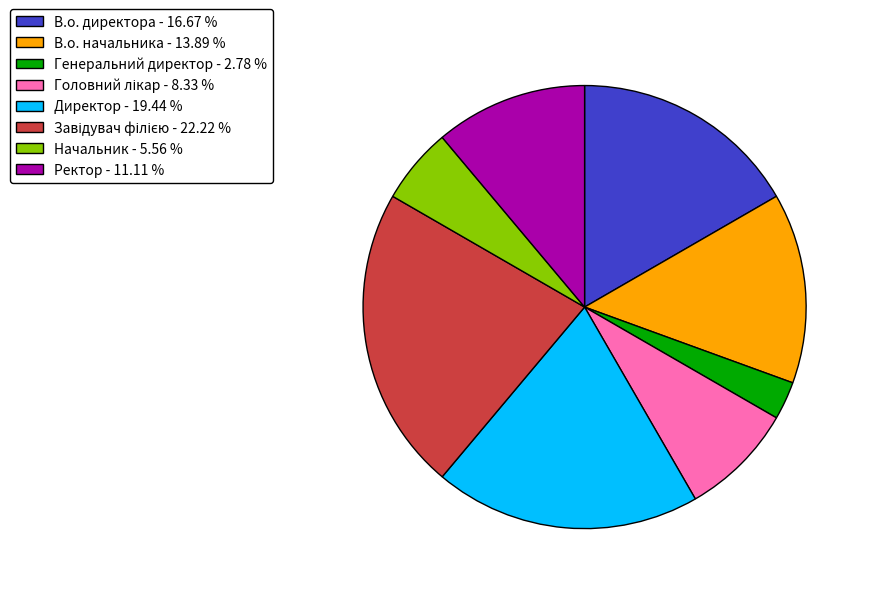

Between Генеральний директор - 2.78 % and Директор - 19.44 %, which is larger?

Директор - 19.44 %